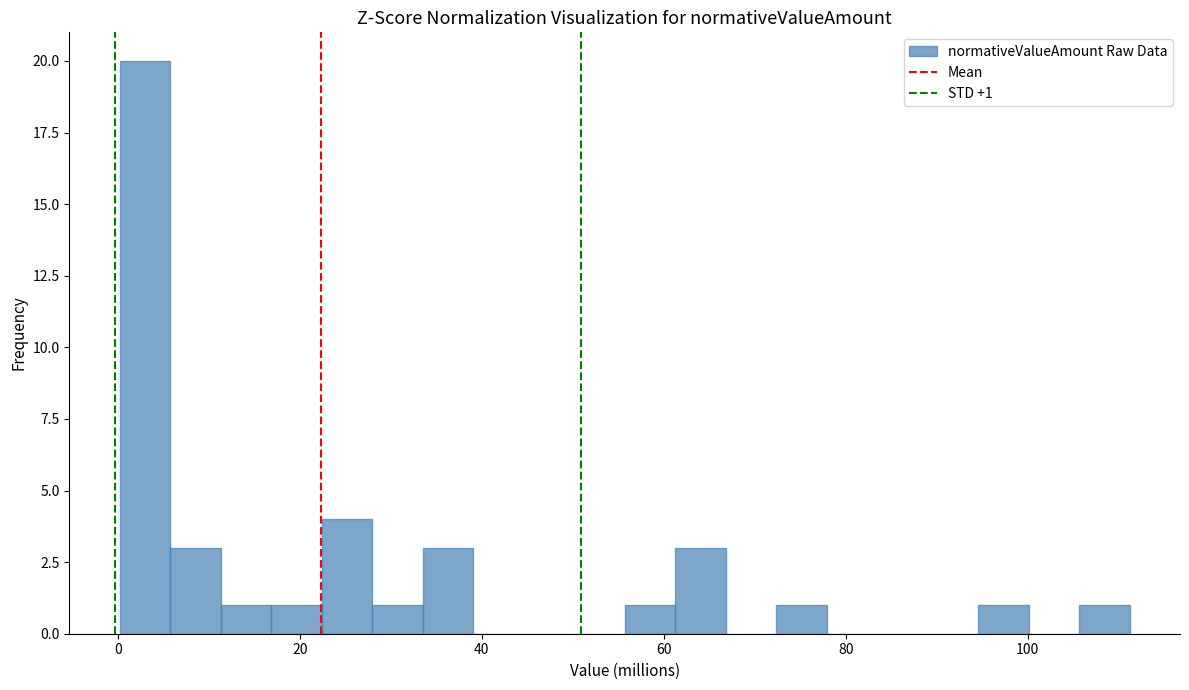

Read against the x-axis, roughly where is the centre of the tallest bar?

4